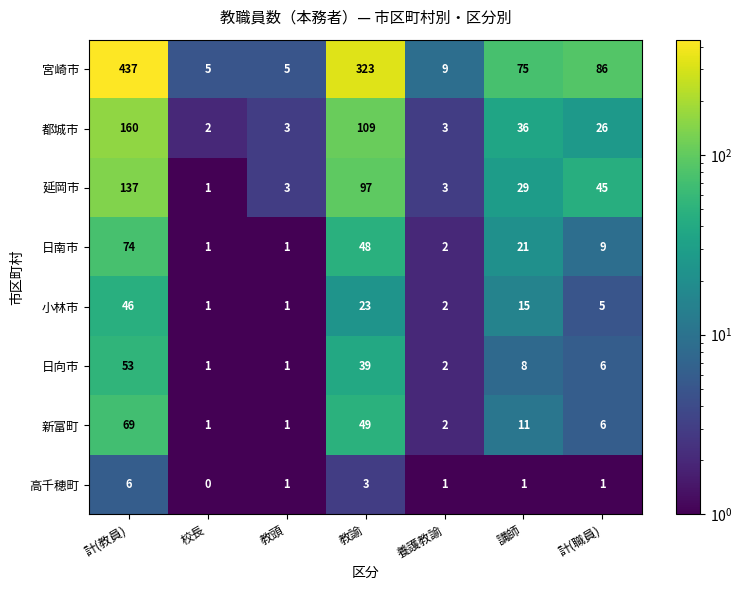

At how many categories does at least one series exceed 198?

2